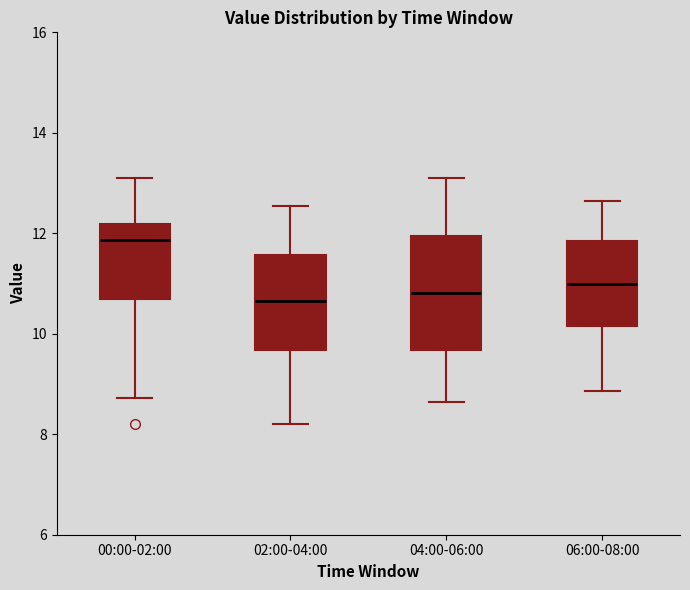

Reading left to right, transcribe this box plot: for each box, give where its median line is, the range the box spans, and where its two whiskers end, as read against the y-axis. The values are not printed on the chart, so give them approximately, as read against the axis.

00:00-02:00: median 11.8, box 10.6 to 12.2, whiskers 8.8 to 13.2
02:00-04:00: median 10.6, box 9.6 to 11.6, whiskers 8.2 to 12.6
04:00-06:00: median 10.8, box 9.6 to 12.0, whiskers 8.6 to 13.2
06:00-08:00: median 11.0, box 10.2 to 11.8, whiskers 8.8 to 12.6